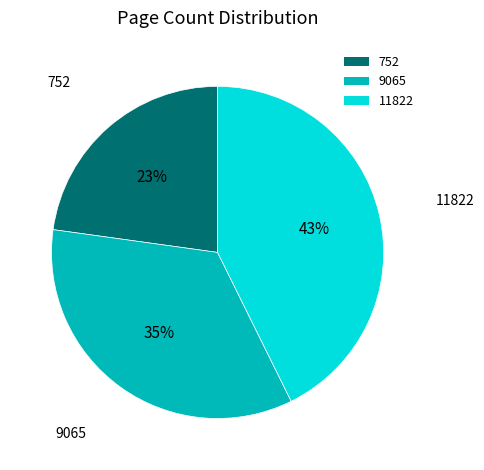

How many slices are in this pie chart?

3